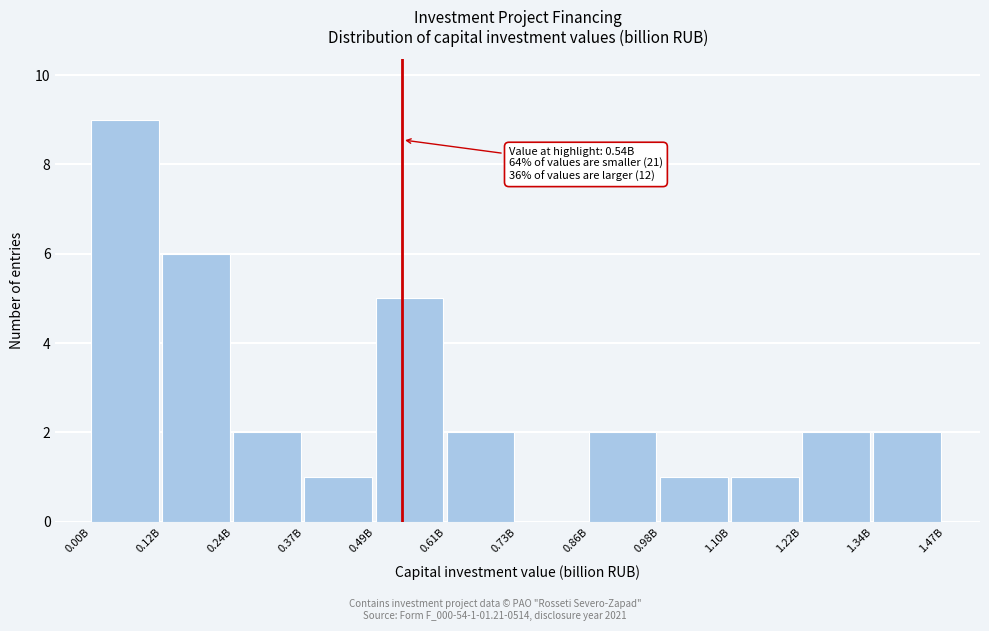

Reading right to left, what are all the values shown in this chart?

1.34B=2	1.22B=2	1.10B=1	0.98B=1	0.86B=2	0.73B=0	0.61B=2	0.49B=5	0.37B=1	0.24B=2	0.12B=6	0.00B=9